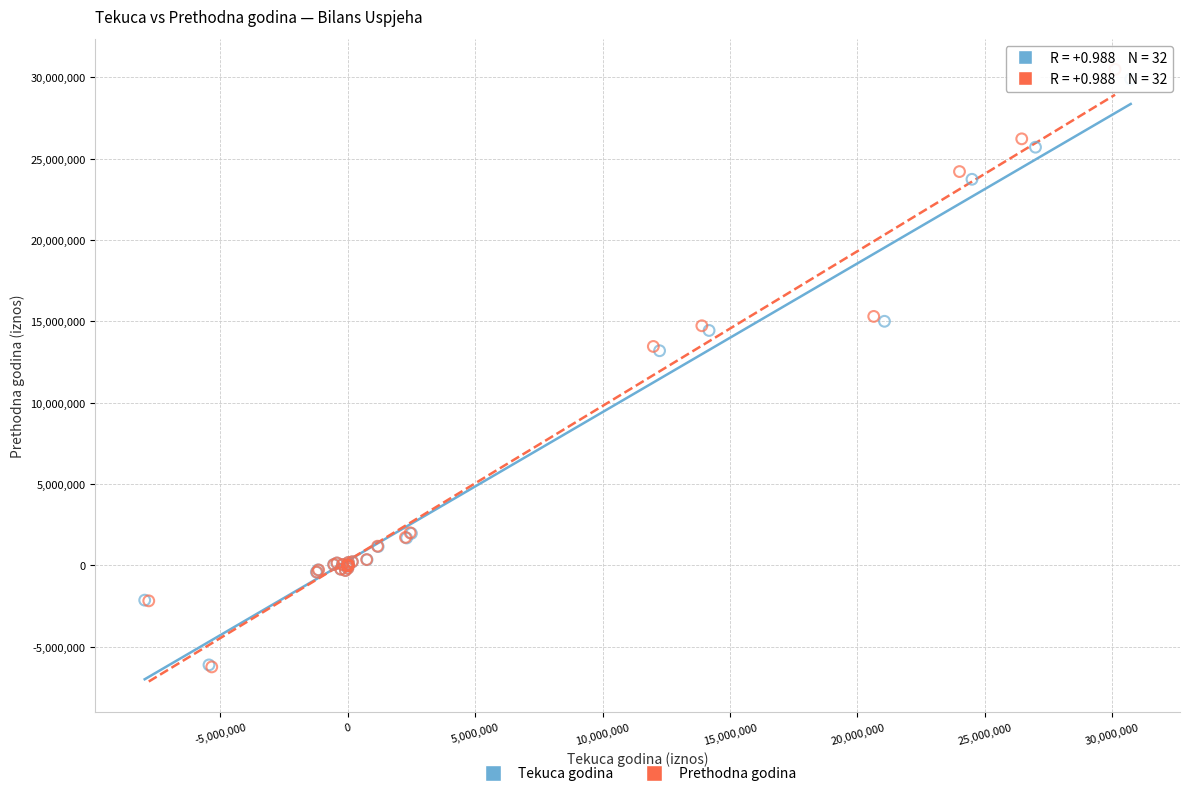

What are all the series names shown in the legend?

Tekuca godina, Prethodna godina